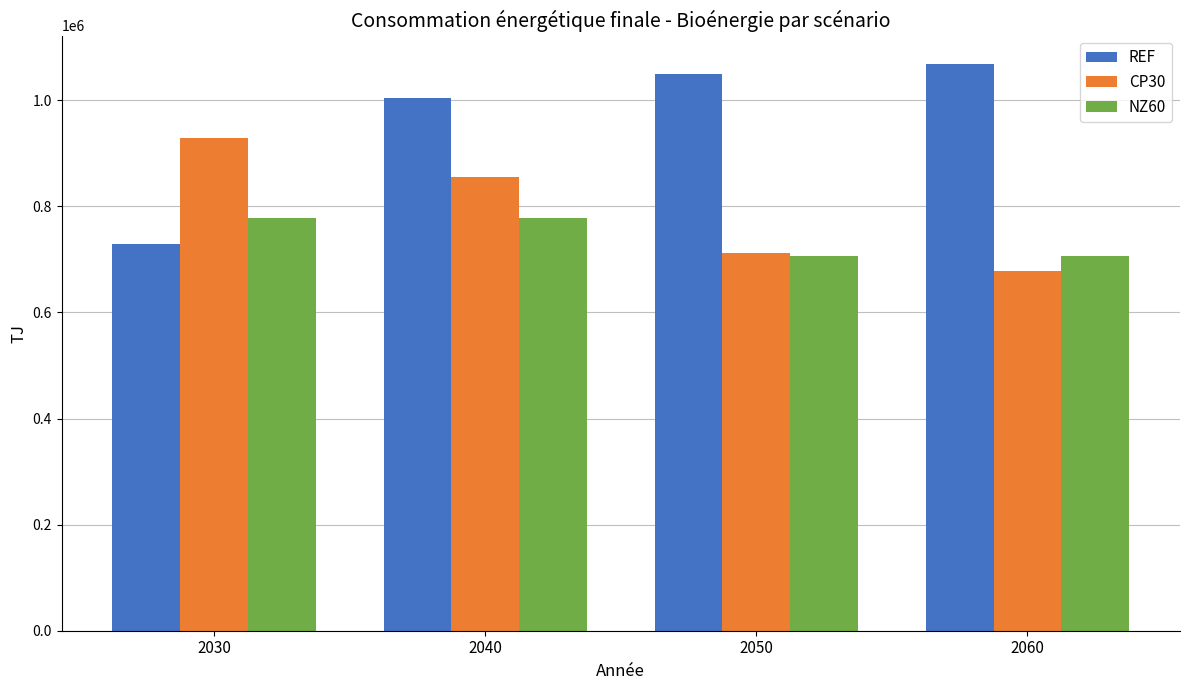

Does the chart contain stacked bars?

No